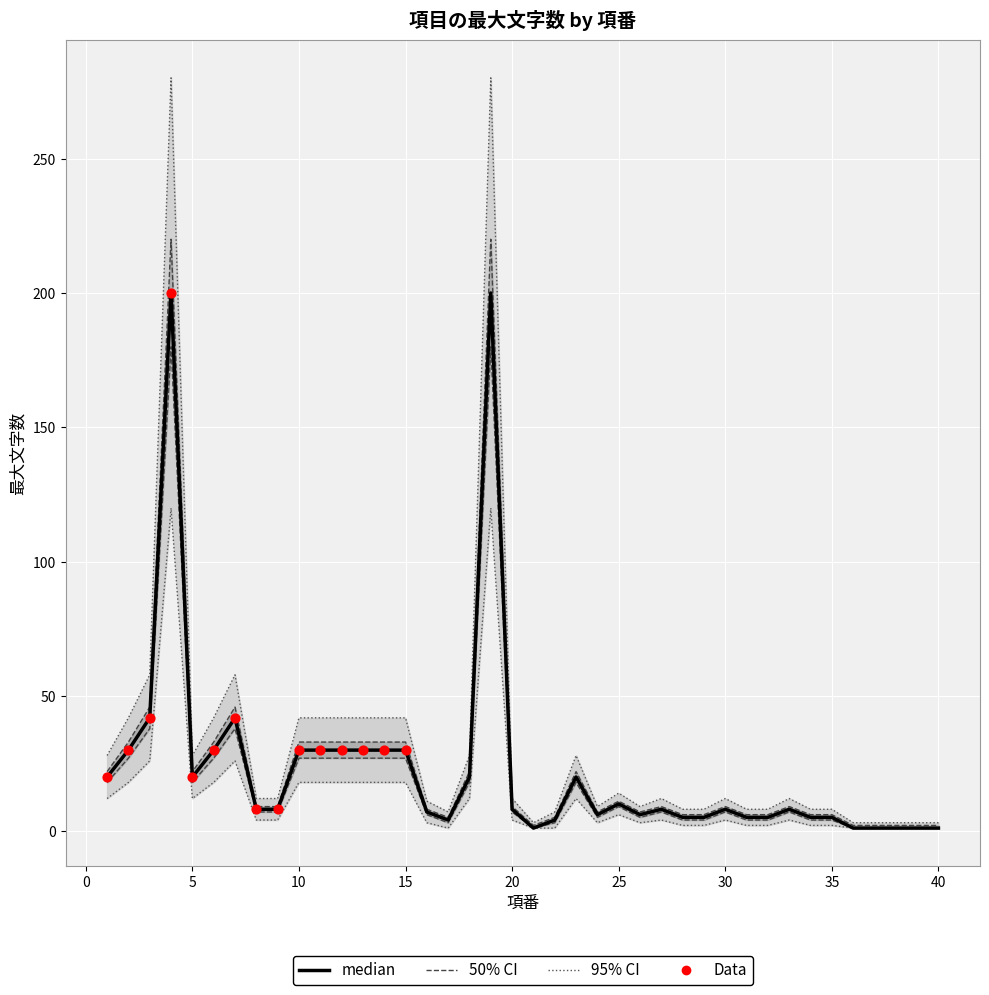

Which series contains the highest Y value?

ci95_upper